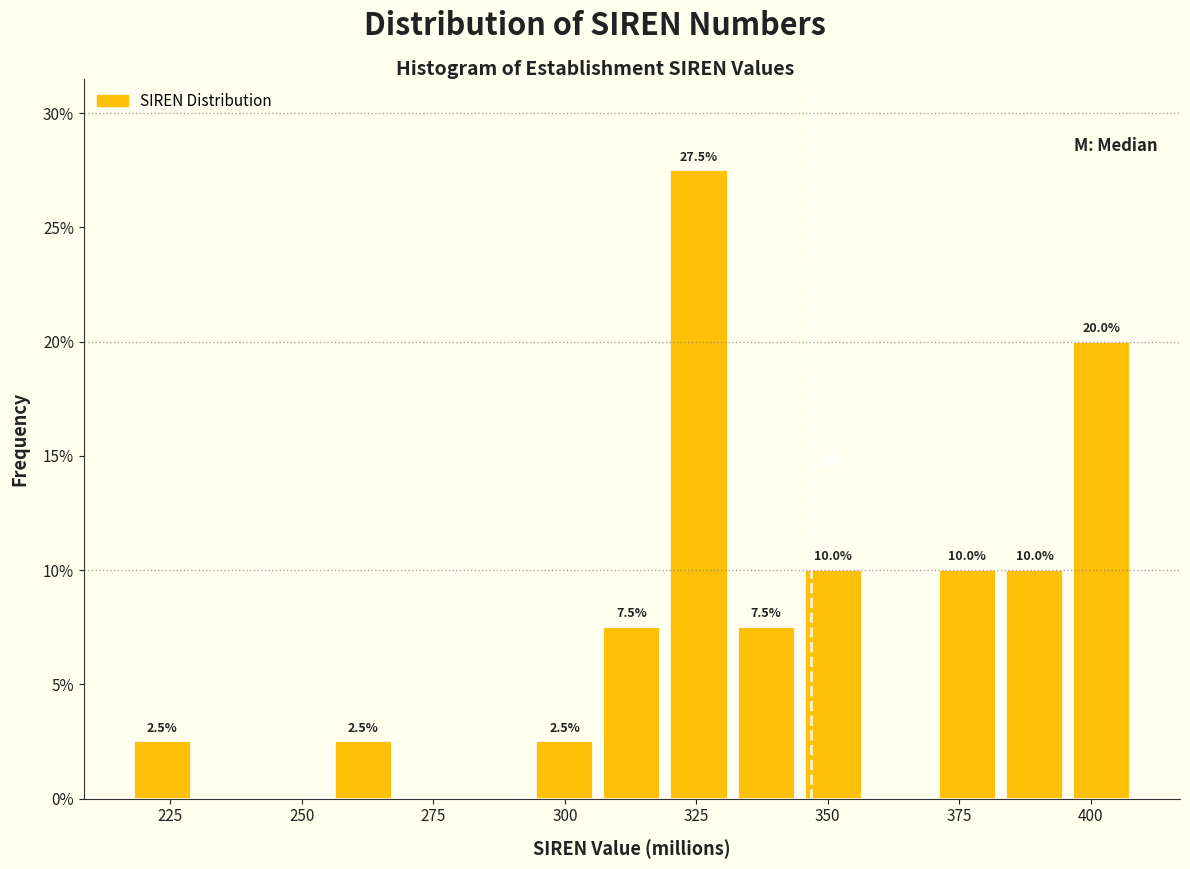

Read against the x-axis, roughly where is the centre of the tallest bar?

325